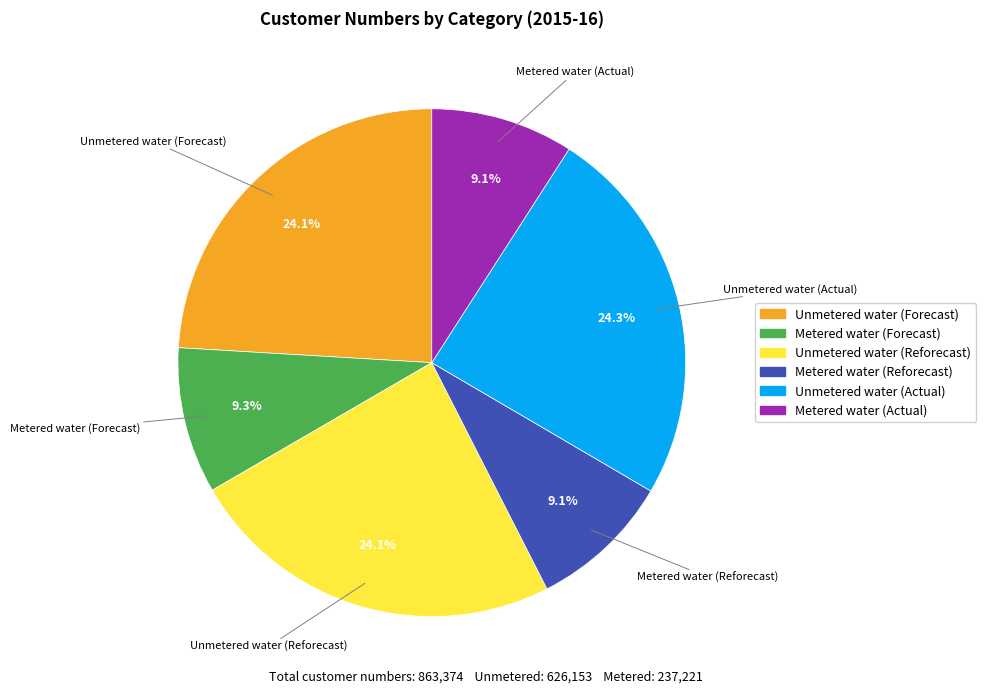

Is there a majority slice in this chart?

No